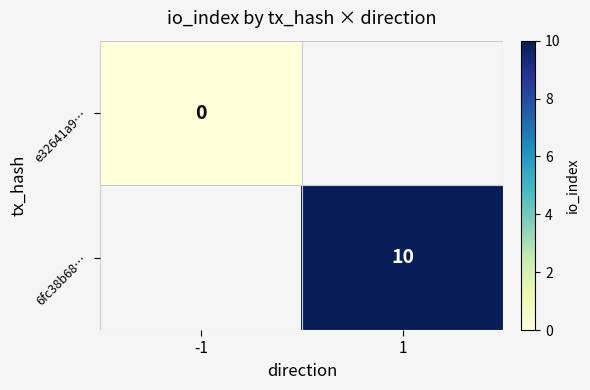

The 6fc38b68… series shows 6 at 1. True or false?

False